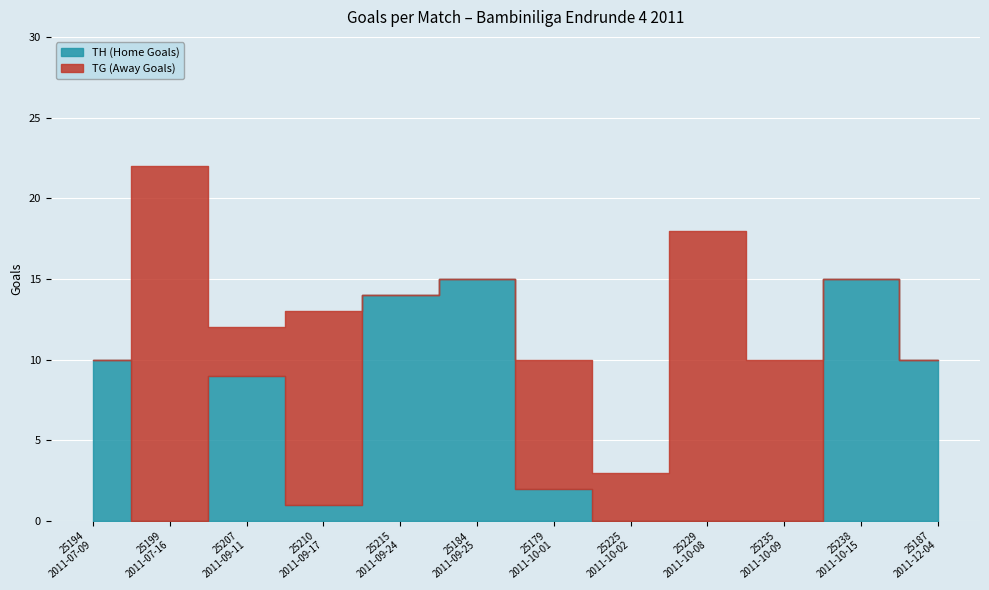

At which category is the sum across all series the highest?

25199
2011-07-16